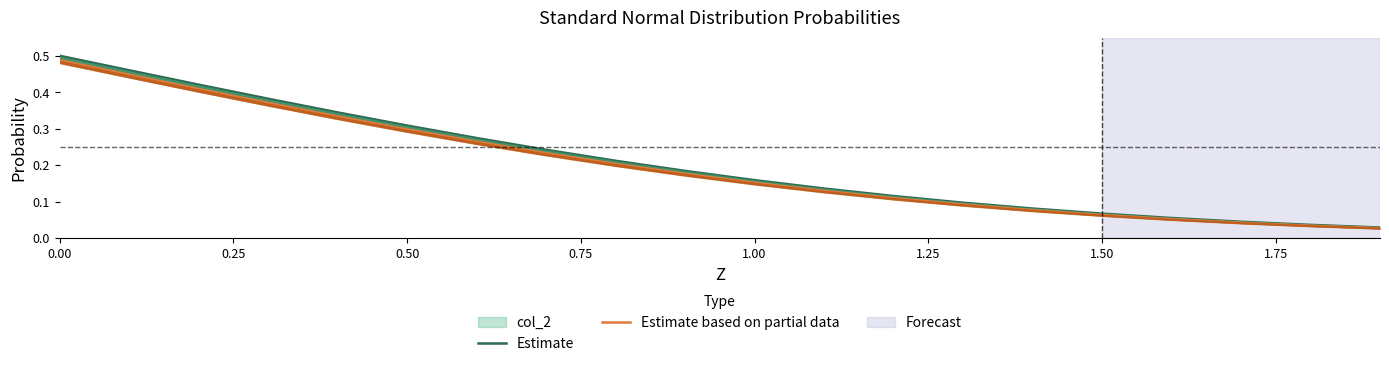

True or false: Estimate and Estimate based on partial data intersect in this chart.

False